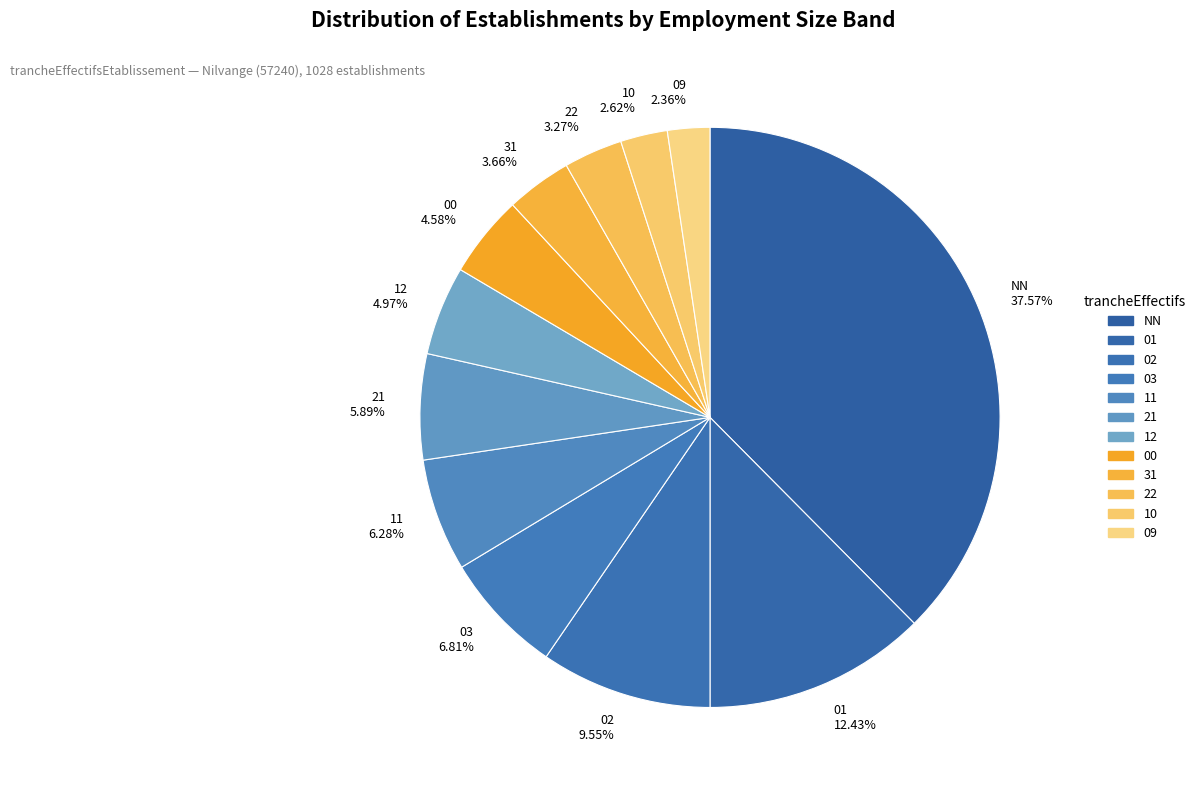

Do 00 and 21 together represent more than half of the pie?

No